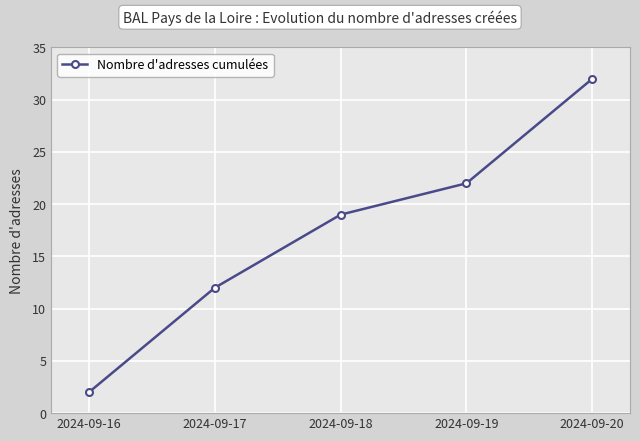

True or false: the data shows 2 at 2024-09-16.

True